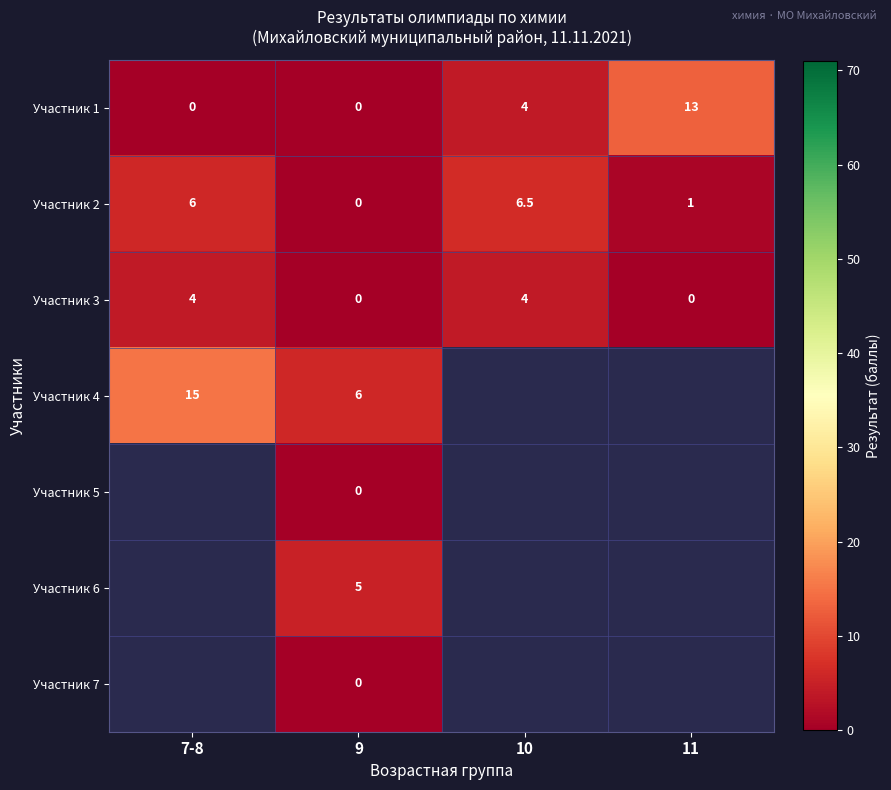

What is the difference between the highest and lowest values at 7-8?

15.0